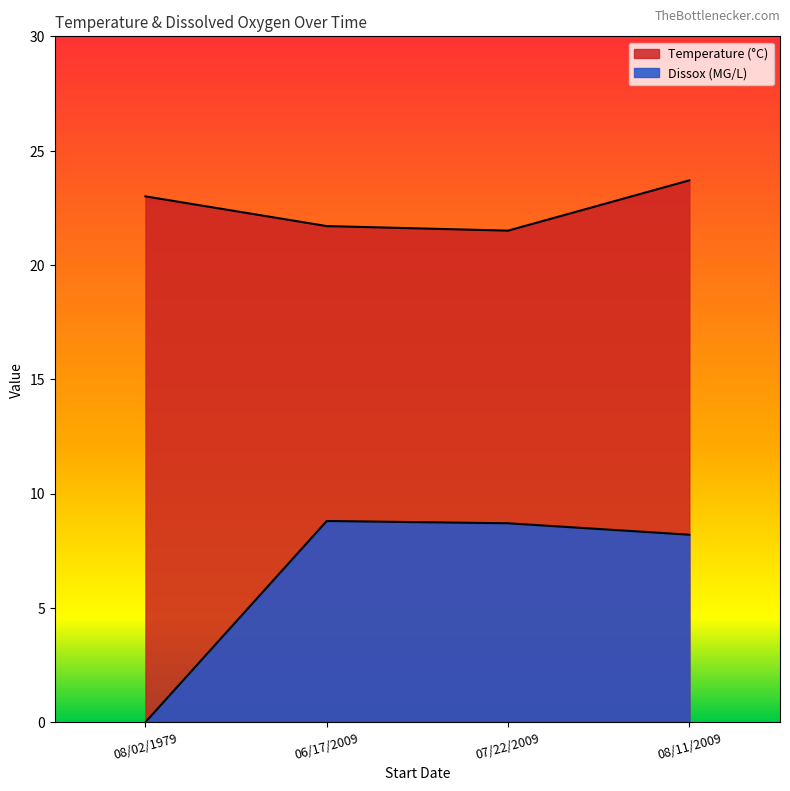

True or false: Dissox has a value of 11.5 at 07/22/2009.

False